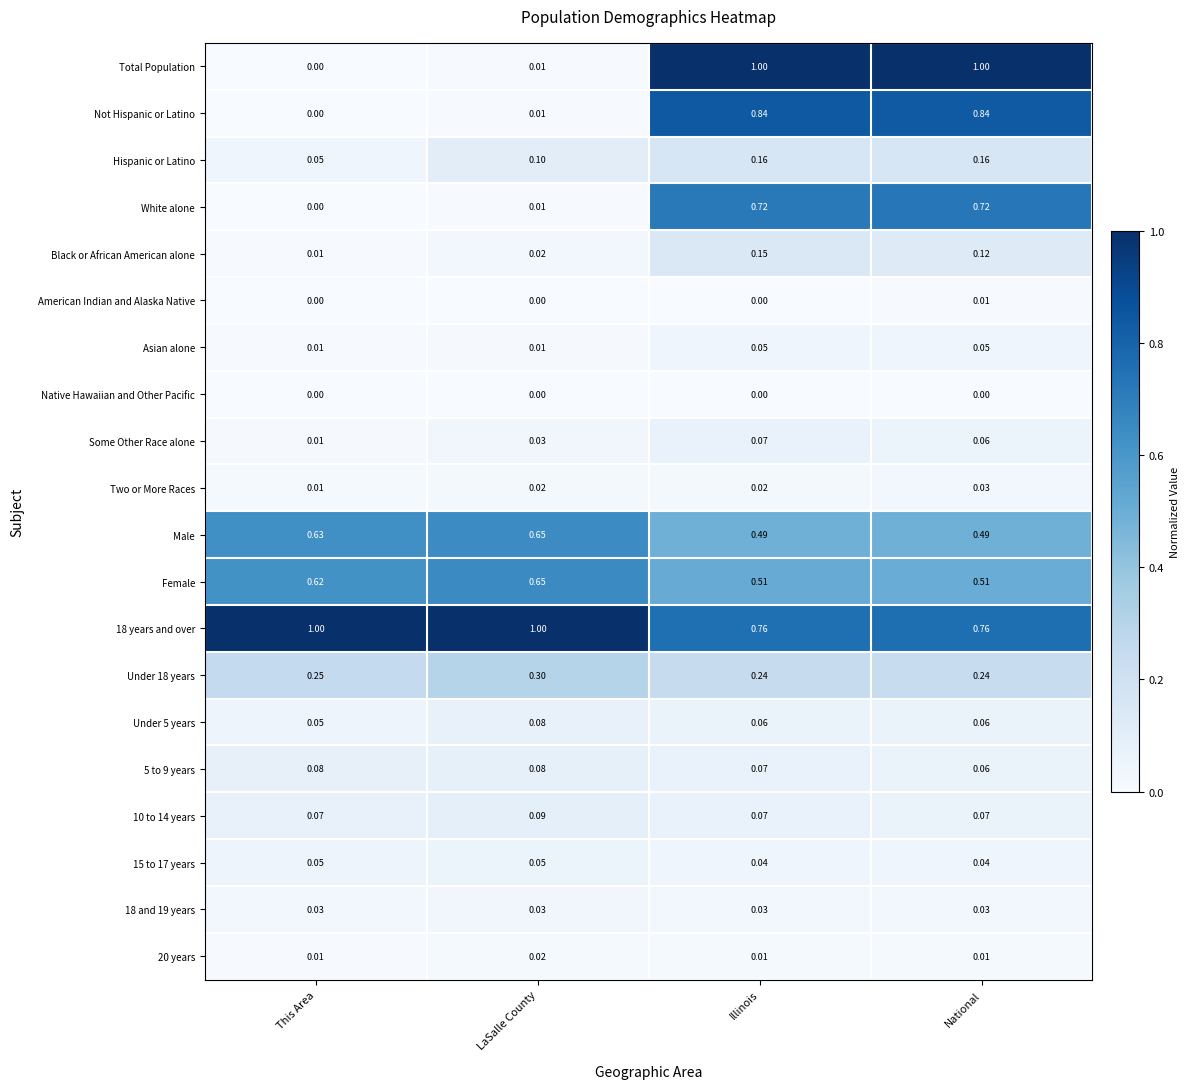

Is the value of Native Hawaiian and Other Pacific at This Area greater than the value of Some Other Race alone at This Area?

No